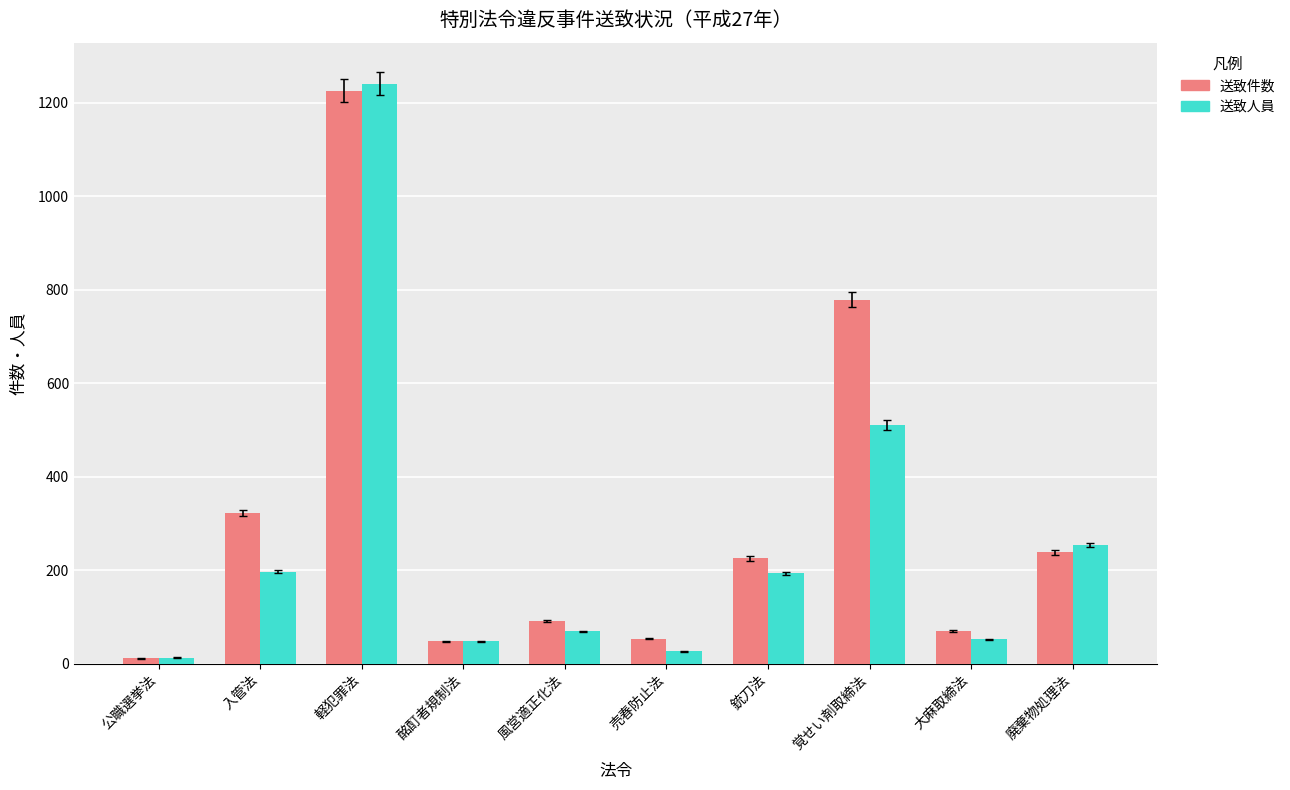

Which series changed the most between 公職選挙法 and 廃棄物処理法?

送致人員